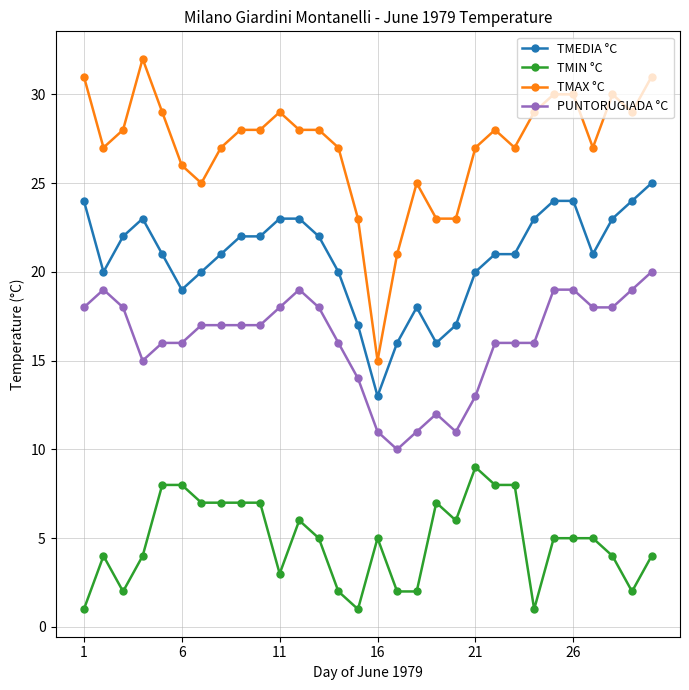

Count the PUNTORUGIADA °C values in the range 15 to 18.

17